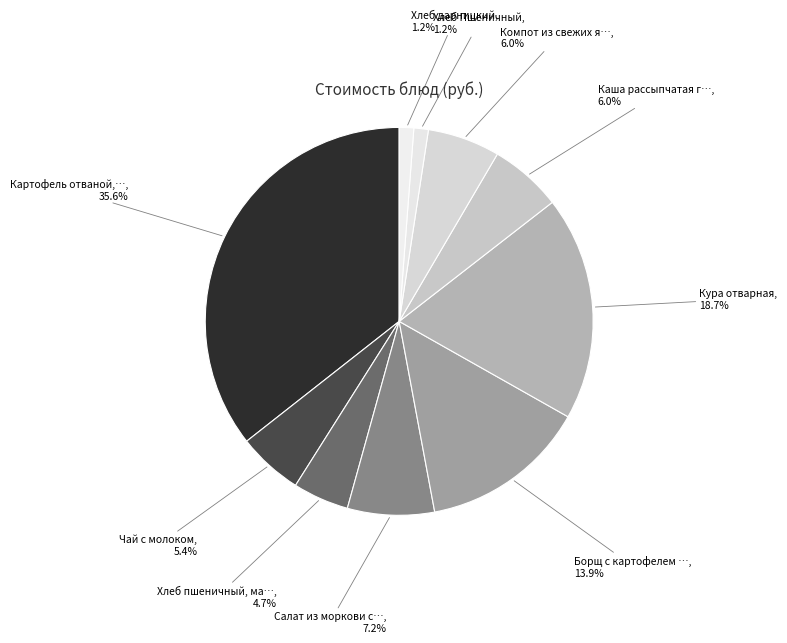

How many slices are in this pie chart?

10